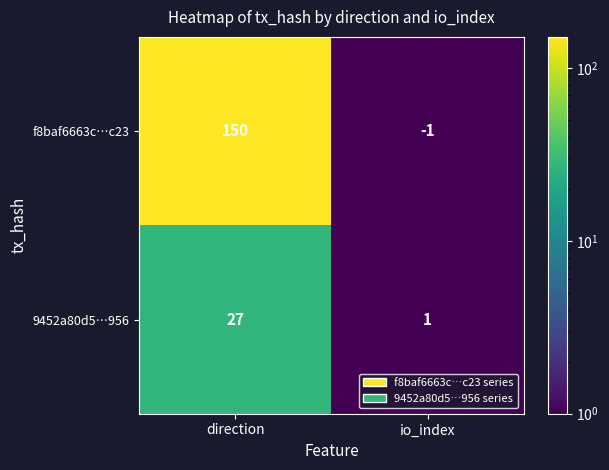

Which series has the largest range (max minus min)?

f8baf6663c…c23